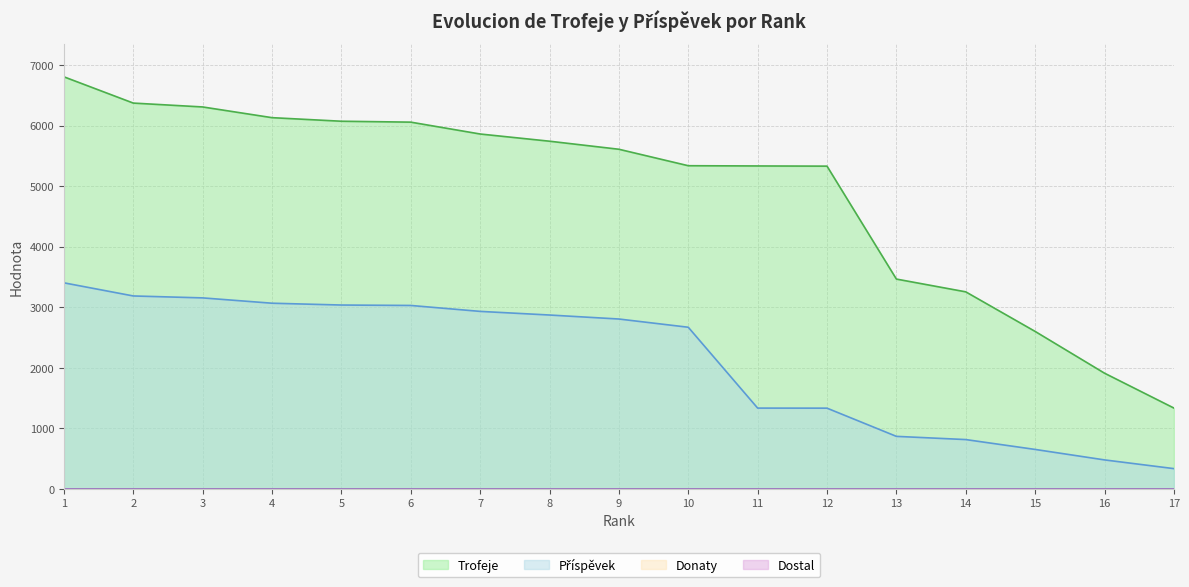

What is the difference between the Trofeje values at 6 and 1?

749